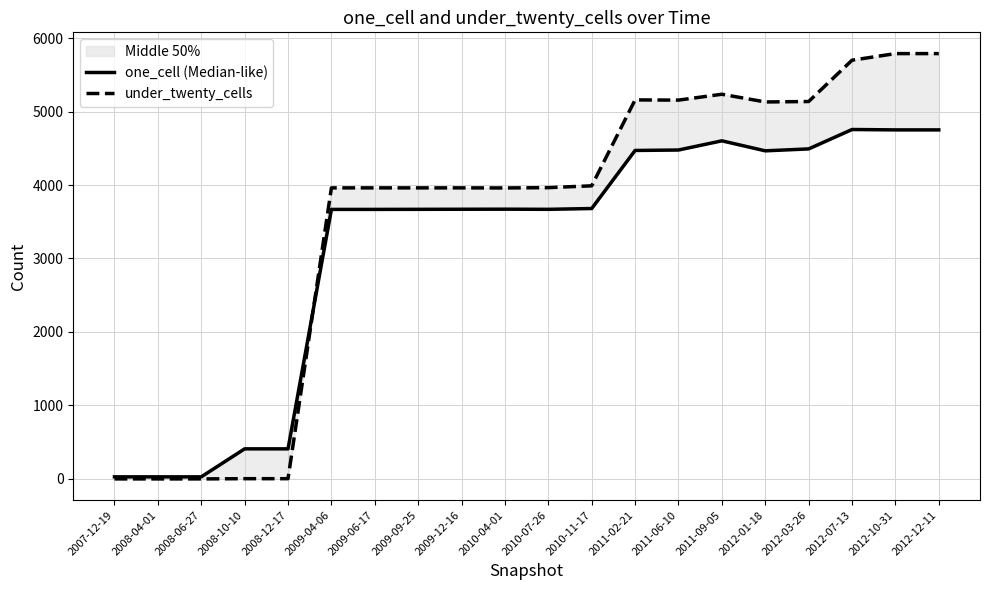

Which category has the lowest value in the one_cell (Median-like) series?

2007-12-19